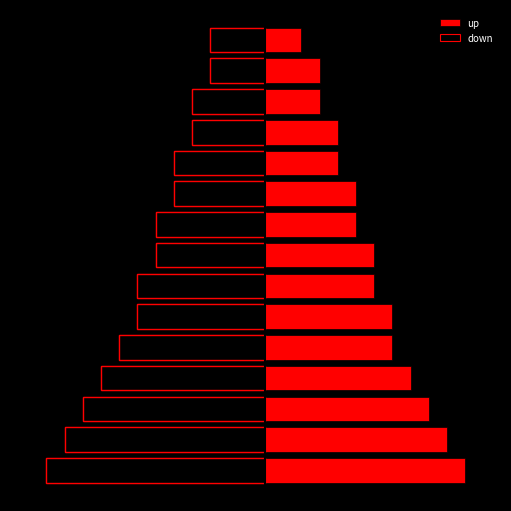

Is the value of up at 0 greater than the value of down at 4?

Yes